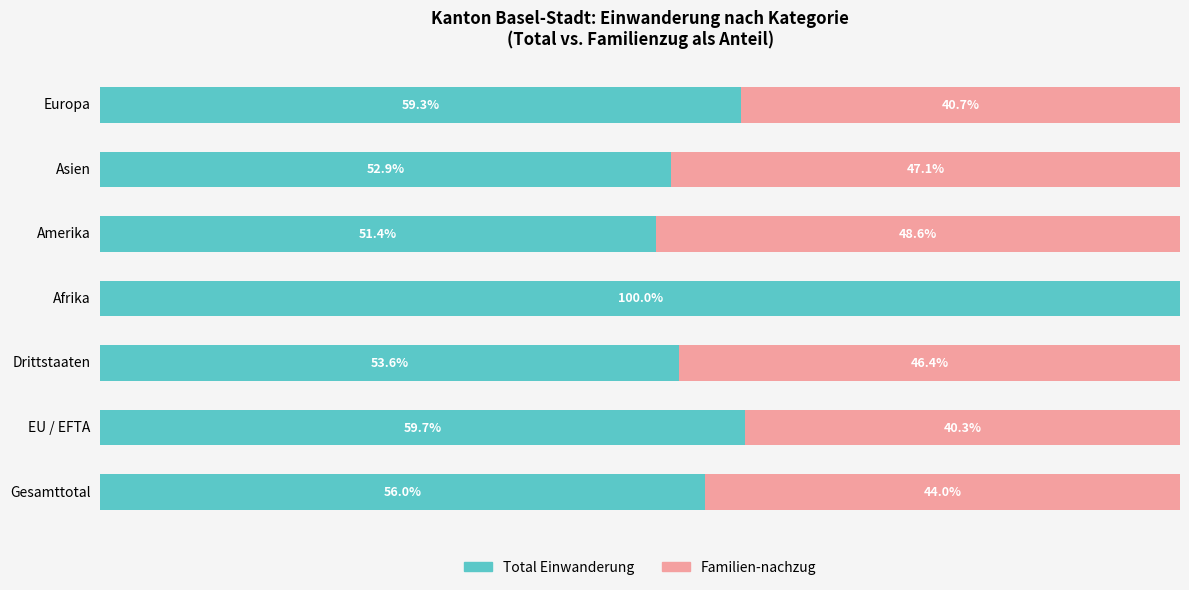

Which series has the largest total across all categories?

Total Einwanderung